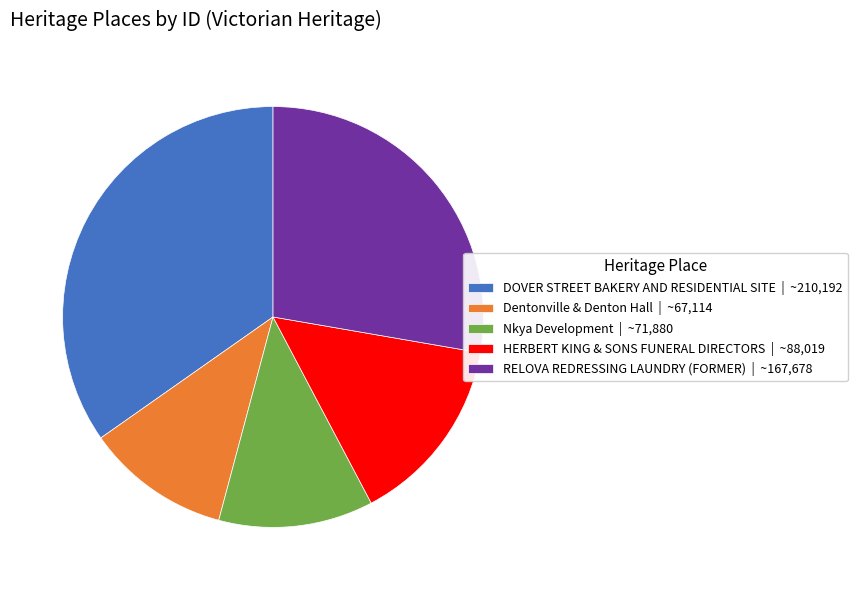

Combined, do DOVER STREET BAKERY AND RESIDENTIAL SITE | ~210,192 and Nkya Development | ~71,880 account for over 50%?

No